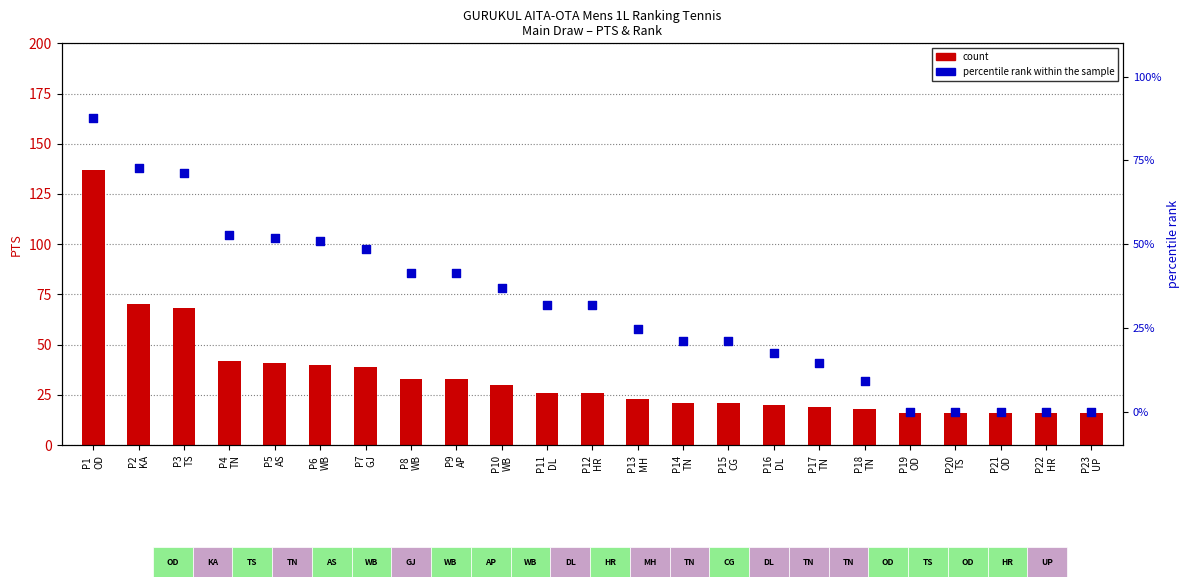

Which series contains the highest Y value?

count